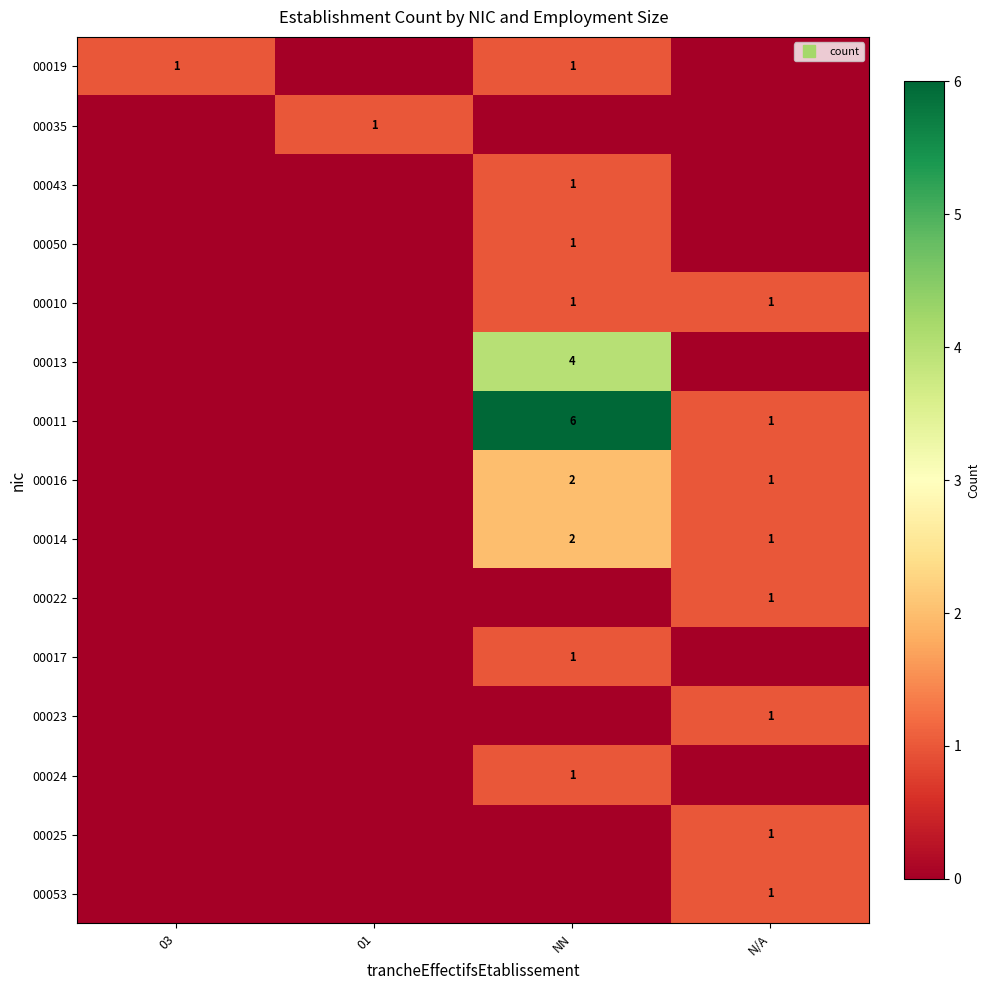

At how many categories does at least one series exceed 1?

1